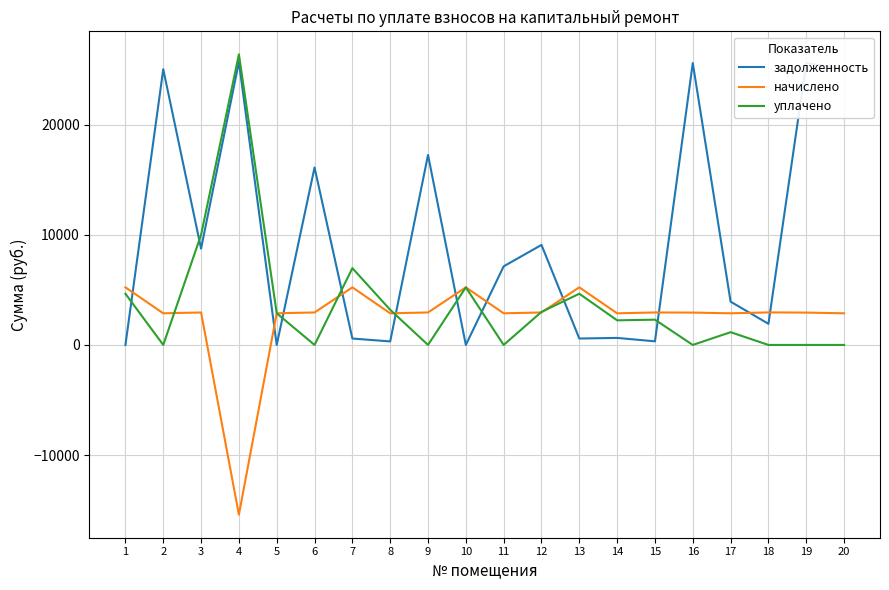

What is the minimum value shown in the chart?

-15415.9